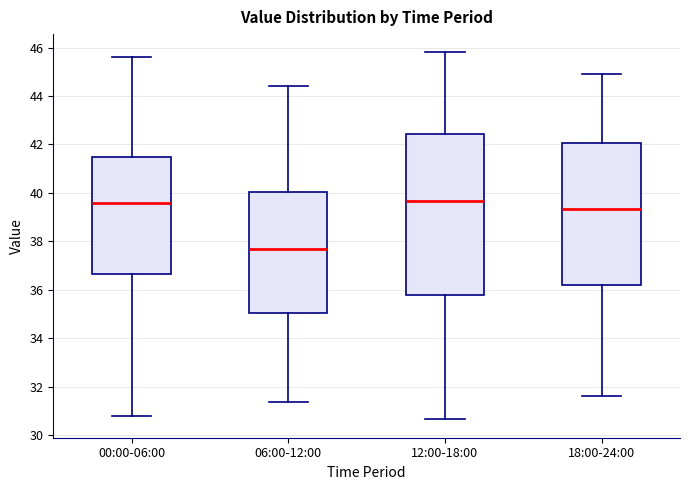

Reading left to right, transcribe this box plot: for each box, give where its median line is, the range the box spans, and where its two whiskers end, as read against the y-axis. The values are not printed on the chart, so give them approximately, as read against the axis.

00:00-06:00: median 39.6, box 36.6 to 41.4, whiskers 30.8 to 45.6
06:00-12:00: median 37.8, box 35.0 to 40.0, whiskers 31.4 to 44.4
12:00-18:00: median 39.6, box 35.8 to 42.4, whiskers 30.6 to 45.8
18:00-24:00: median 39.4, box 36.2 to 42.0, whiskers 31.6 to 45.0